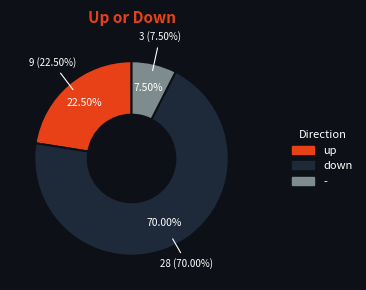

How many segments does this pie chart have?

3